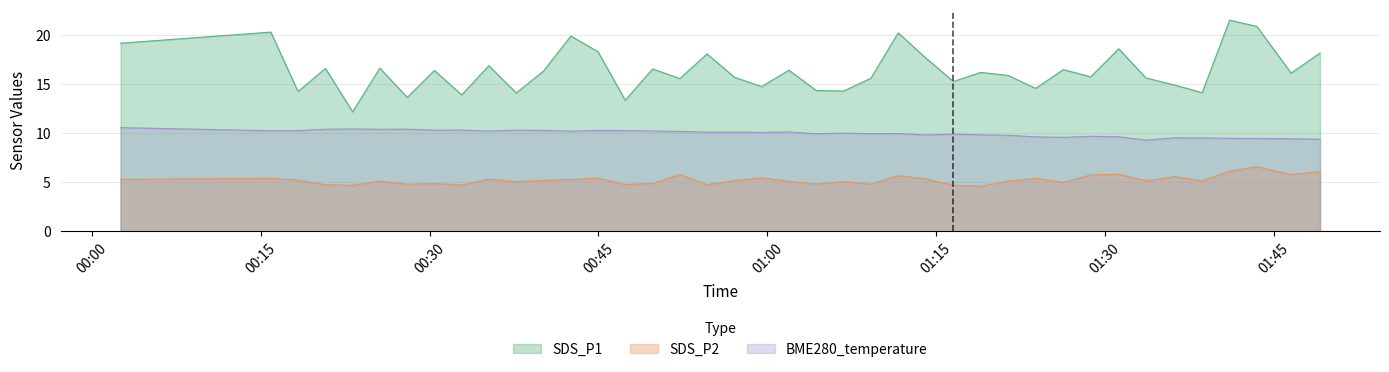

Where is SDS_P1 nearest to the value 16?

2022/11/08 01:21:24